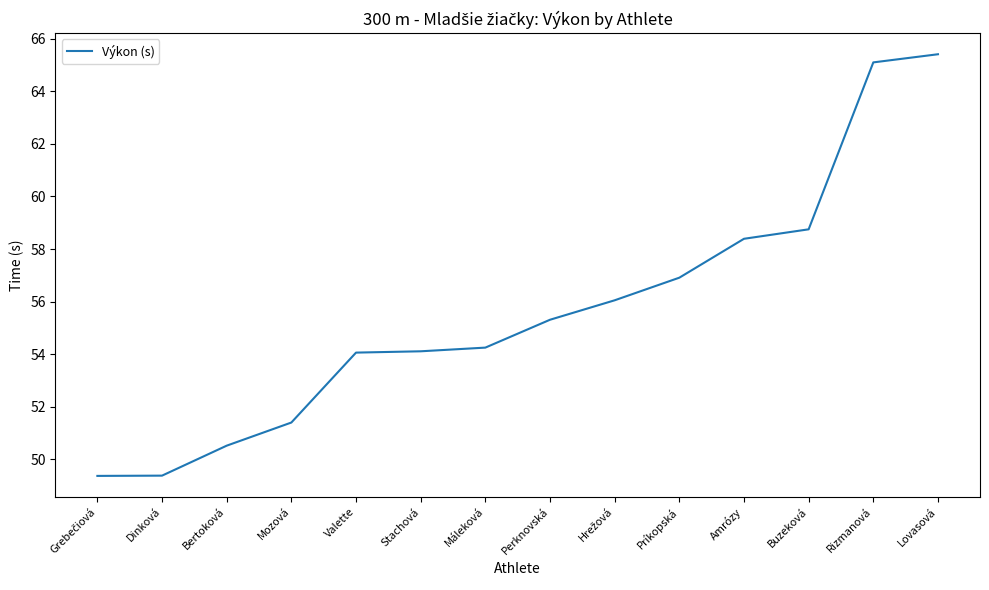

Approximately how many times larger is the value at Lovasová compared to Bertoková?

1.3